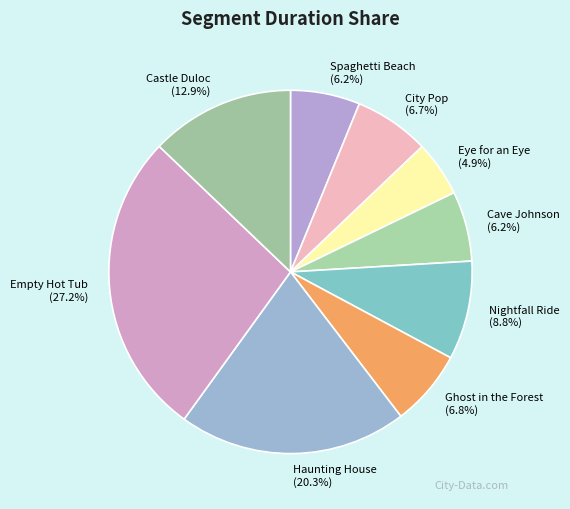

What percentage do Spaghetti Beach and Nightfall Ride together represent?

15.0%